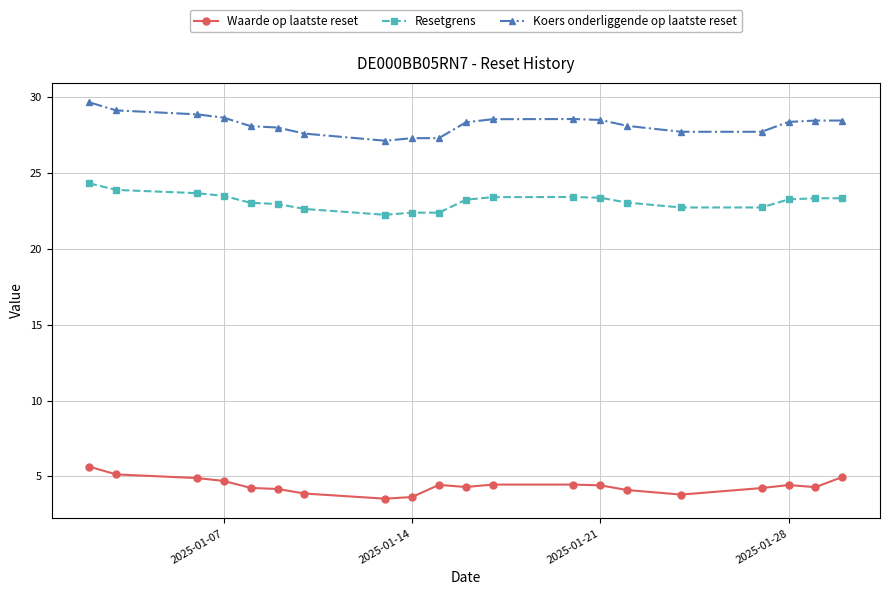

What is the maximum value for Koers onderliggende op laatste reset?

29.7